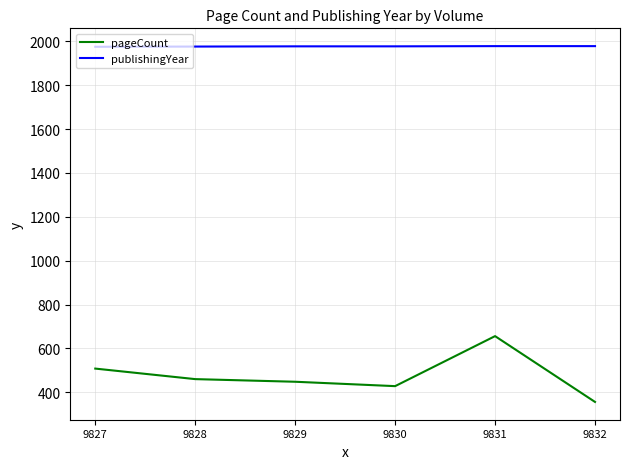

What is the difference between the pageCount values at 9829 and 9832?

92